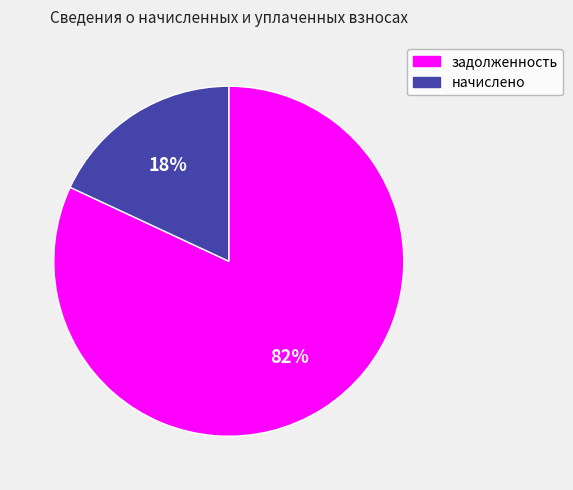

Rank the categories by value from lowest to highest.

начислено, задолженность